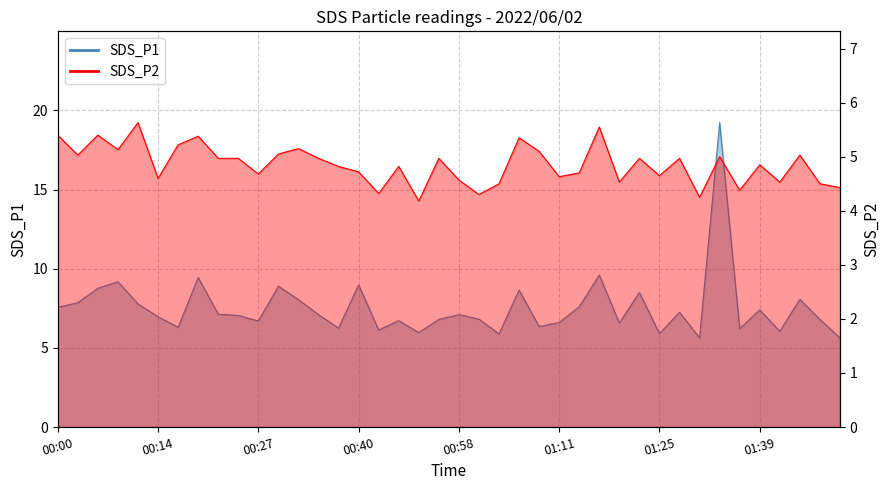

Reading left to right, list all the values displayed in this chart.

SDS_P1: 7.6	7.8	8.8	9.2	7.8	7.0	6.3	9.4	7.1	7.0	6.7	8.9	8.1	7.1	6.2	9.0	6.1	6.7	6.0	6.8	7.1	6.8	5.9	8.7	6.3	6.6	7.6	9.6	6.6	8.5	5.9	7.2	5.6	19.2	6.2	7.4	6.0	8.1	6.8	5.6
SDS_P2: 5.4	5.0	5.4	5.1	5.6	4.6	5.2	5.4	5.0	5.0	4.7	5.0	5.2	5.0	4.8	4.7	4.3	4.8	4.2	5.0	4.6	4.3	4.5	5.3	5.1	4.6	4.7	5.5	4.5	5.0	4.7	5.0	4.2	5.0	4.4	4.8	4.5	5.0	4.5	4.4